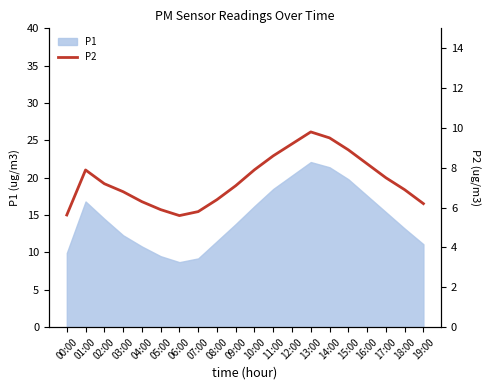

At which category does the data reach its first local peak?

01:00